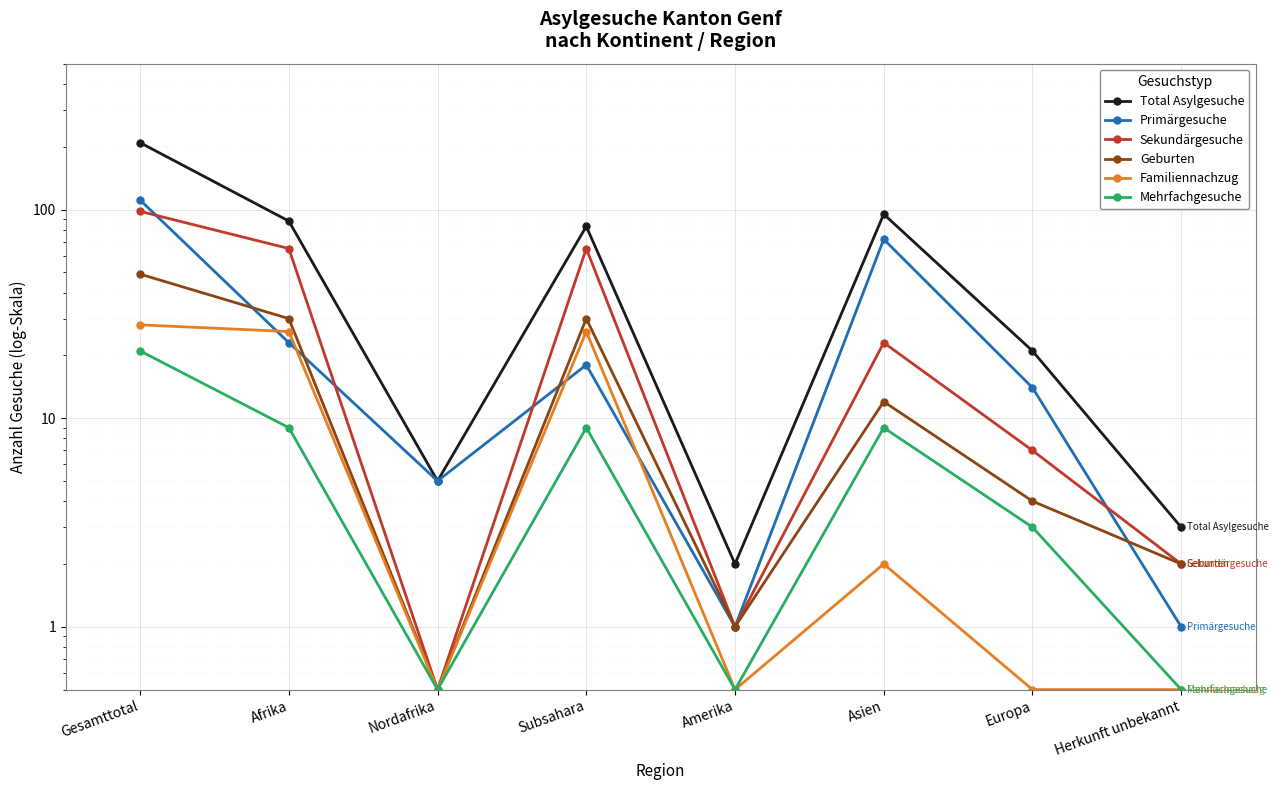

Does the chart display data point markers on the line(s)?

Yes